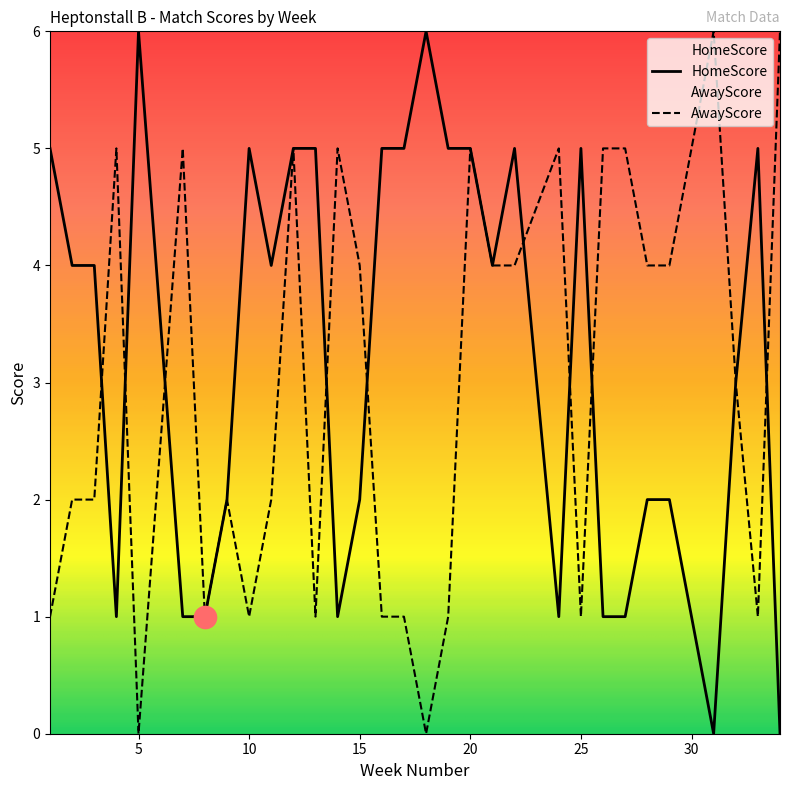

At which category is the sum across all series the highest?

12